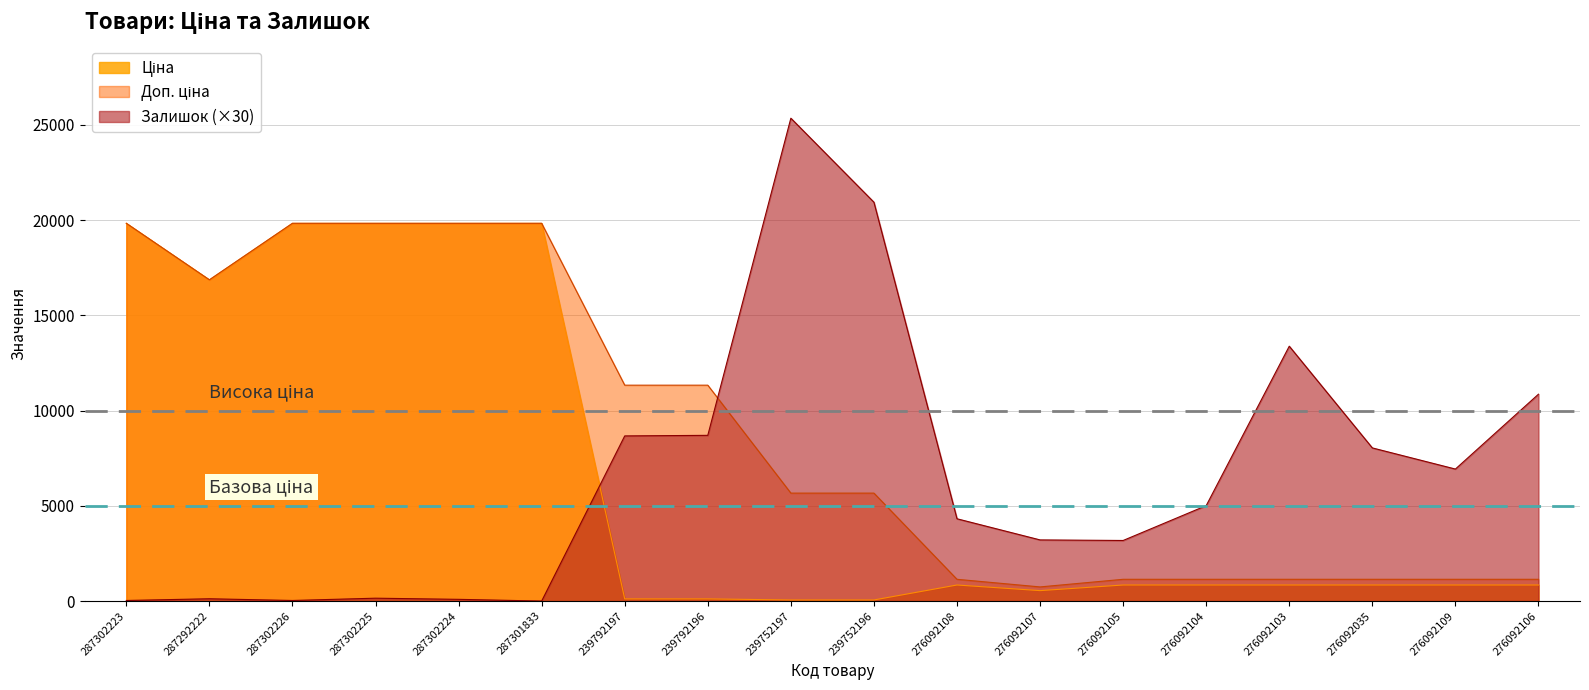

Between 287302223 and 287292222, which series saw the biggest shift?

Ціна